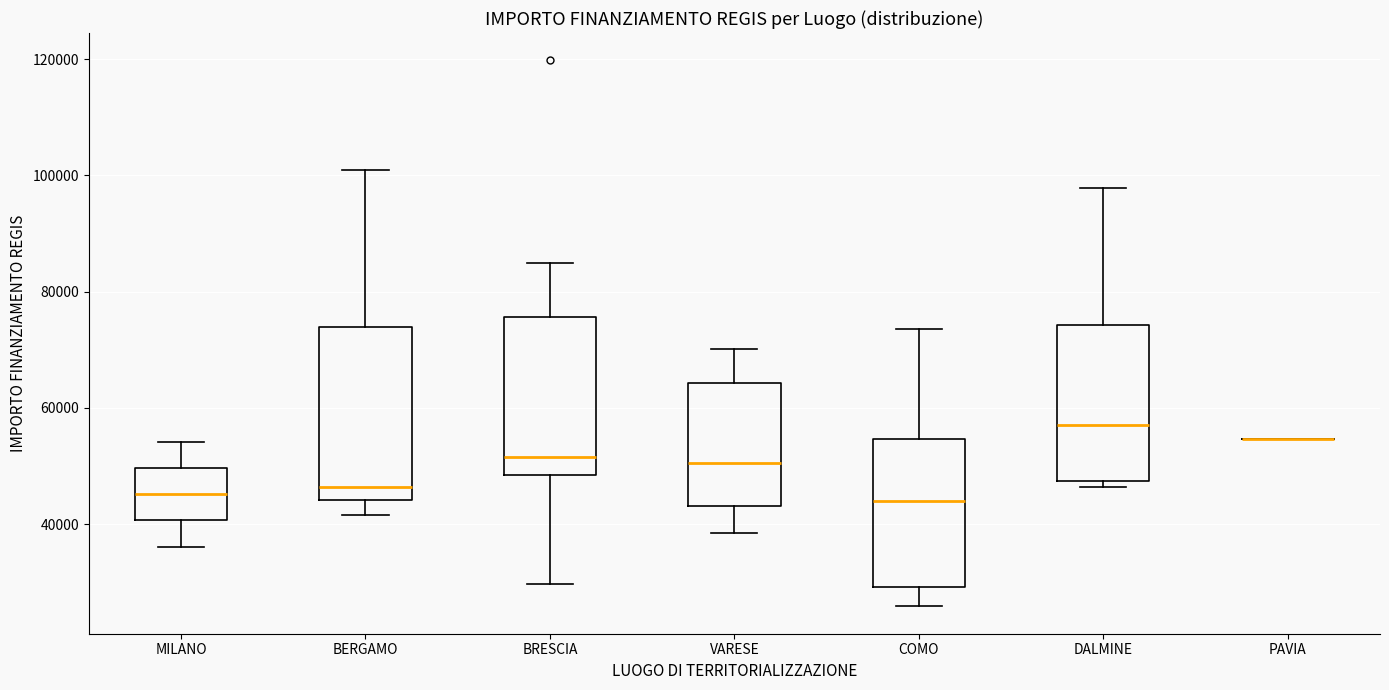

Where is the lower edge of the box for BERGAMO on the y-axis? The values are not printed on the chart, so give them approximately, as read against the axis.

44000